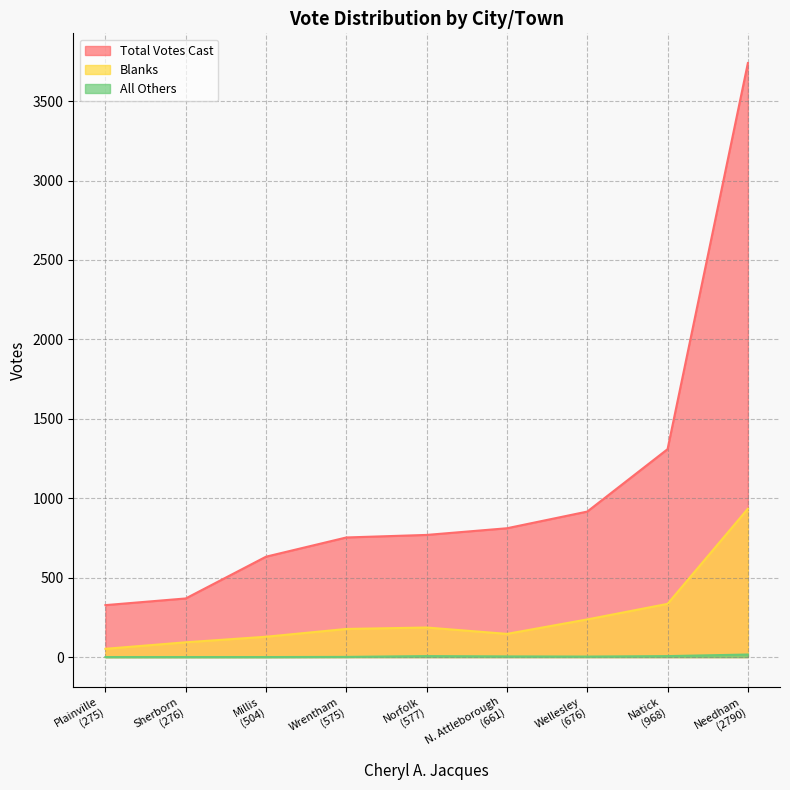

What is the sum of all Blanks values?

2288